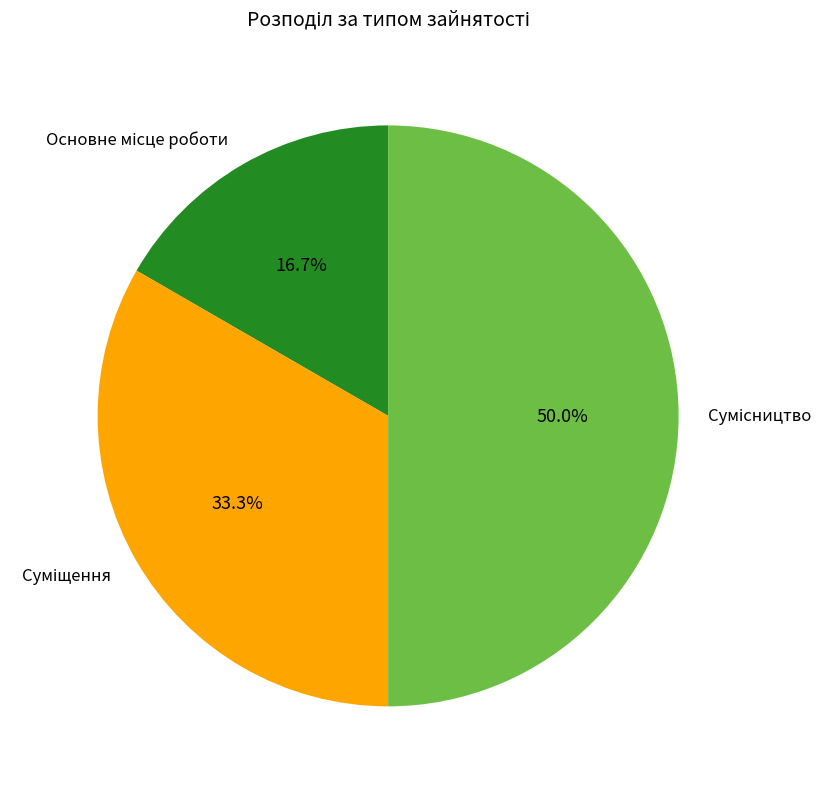

What is the ratio of the value at Суміщення to the value at Сумісництво?

0.7